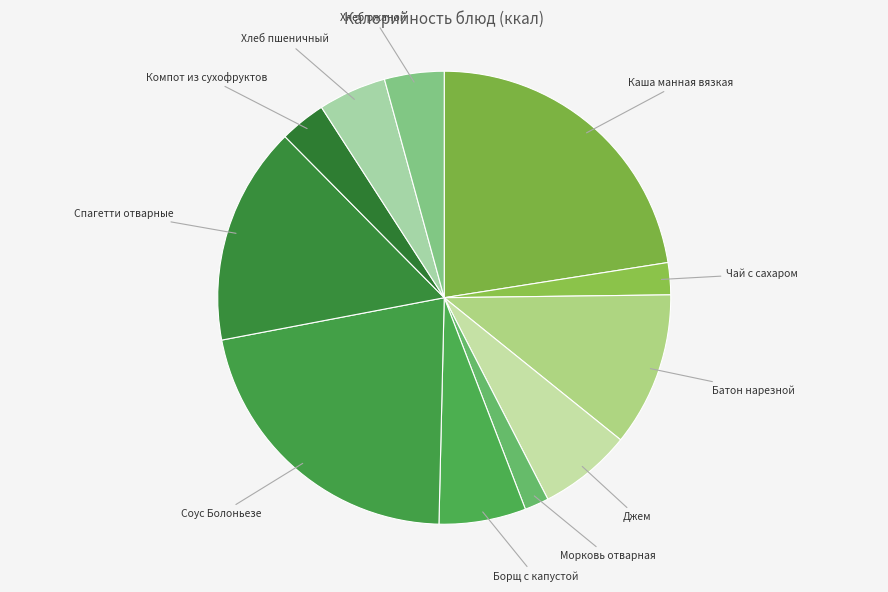

Is it true that Компот из сухофруктов is 9% of the pie?

False